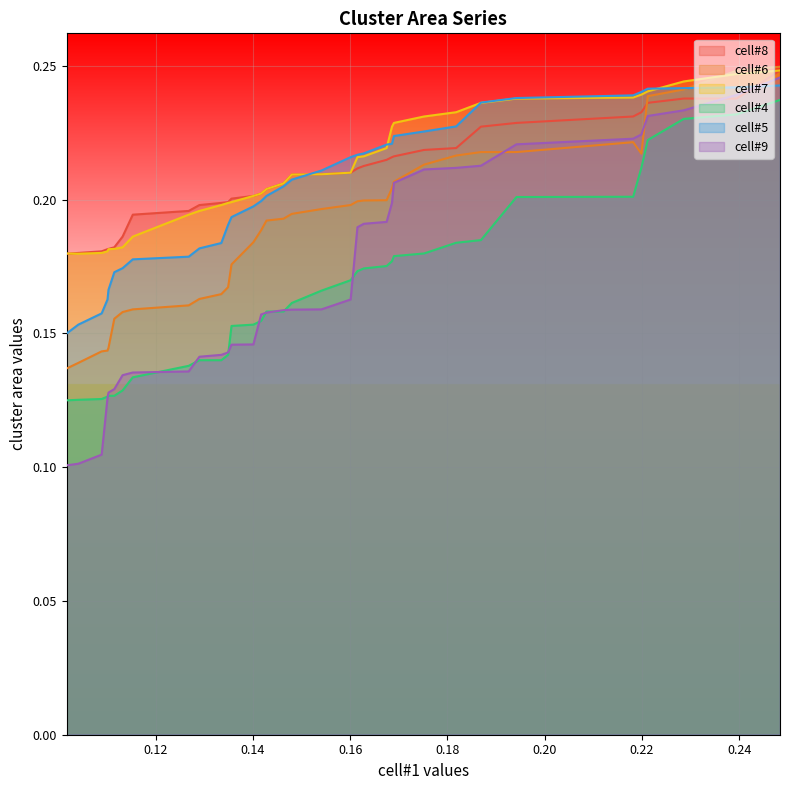

What is the difference between the maximum and minimum values in the cell#5 series?

0.1